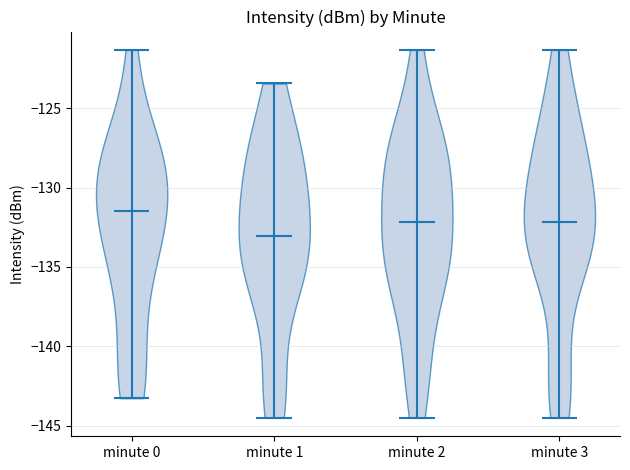

Reading left to right, read every violin against the y-axis: where its median line is, and the lowest and highest points it reaches. The values are not printed on the chart, so give them approximately, as read against the axis.

minute 0: median line -131.5, lowest point -143.5, highest point -121.5
minute 1: median line -133.0, lowest point -144.5, highest point -123.5
minute 2: median line -132.0, lowest point -144.5, highest point -121.5
minute 3: median line -132.0, lowest point -144.5, highest point -121.5